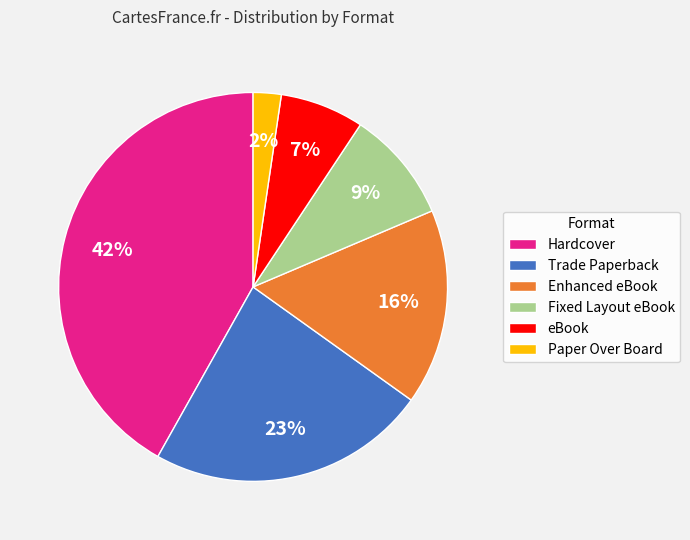

How many slices are in this pie chart?

6